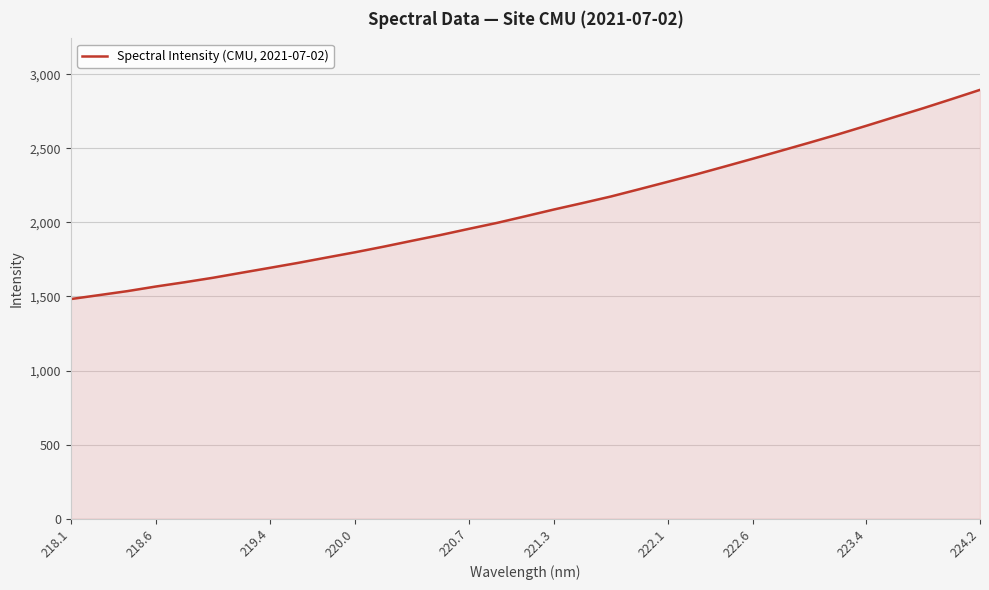

What is the difference between the maximum and minimum values?

1412.7